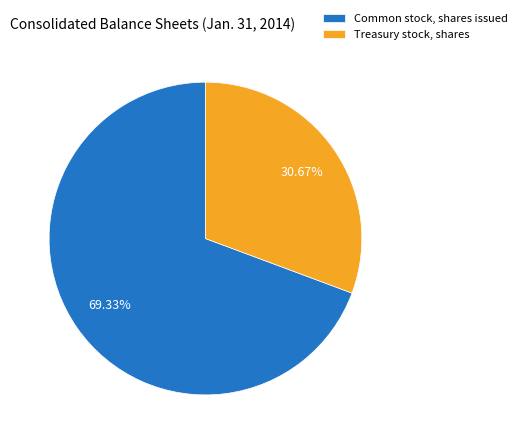

Between Treasury stock, shares and Common stock, shares issued, which is larger?

Common stock, shares issued